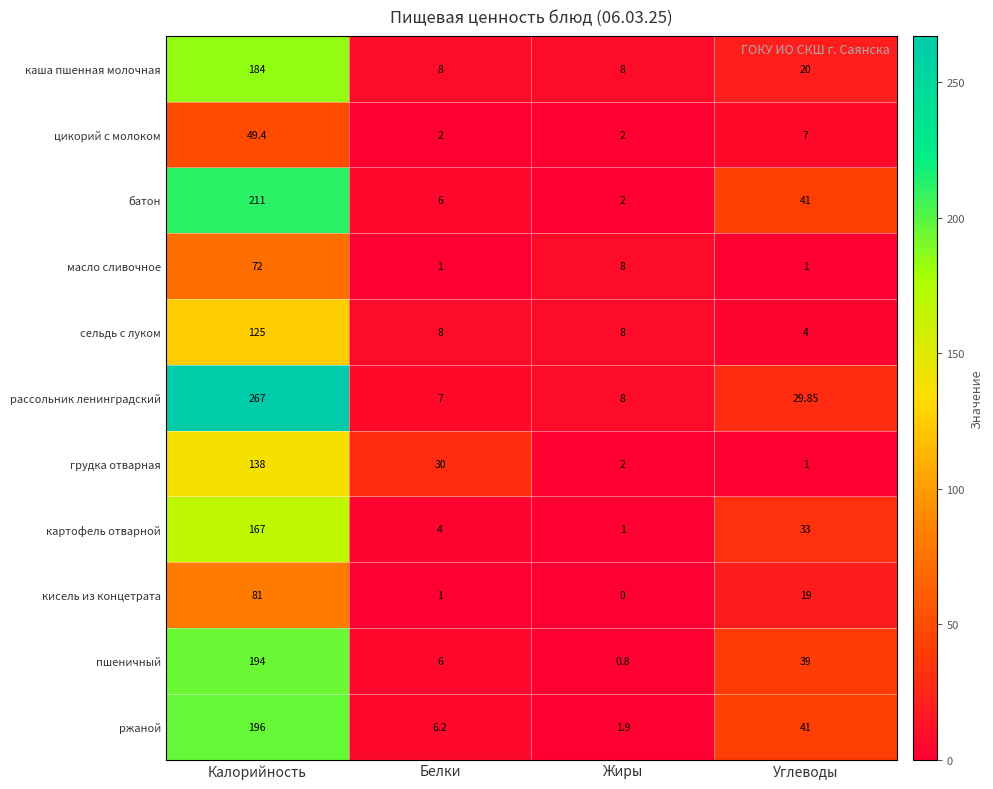

At which label does картофель отварной reach its minimum?

Жиры